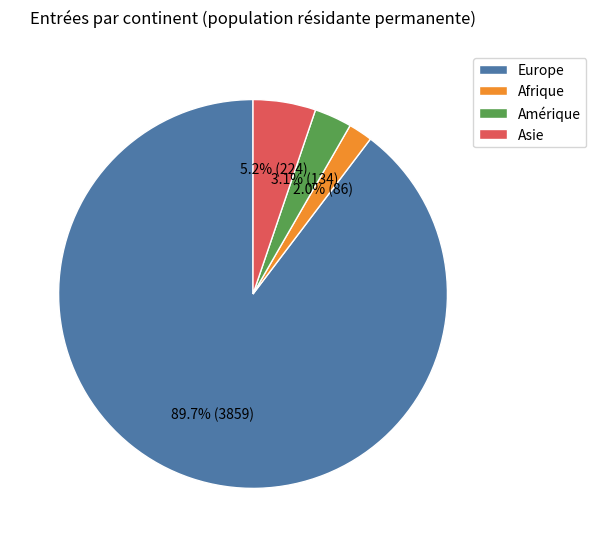

How many slices are in this pie chart?

4